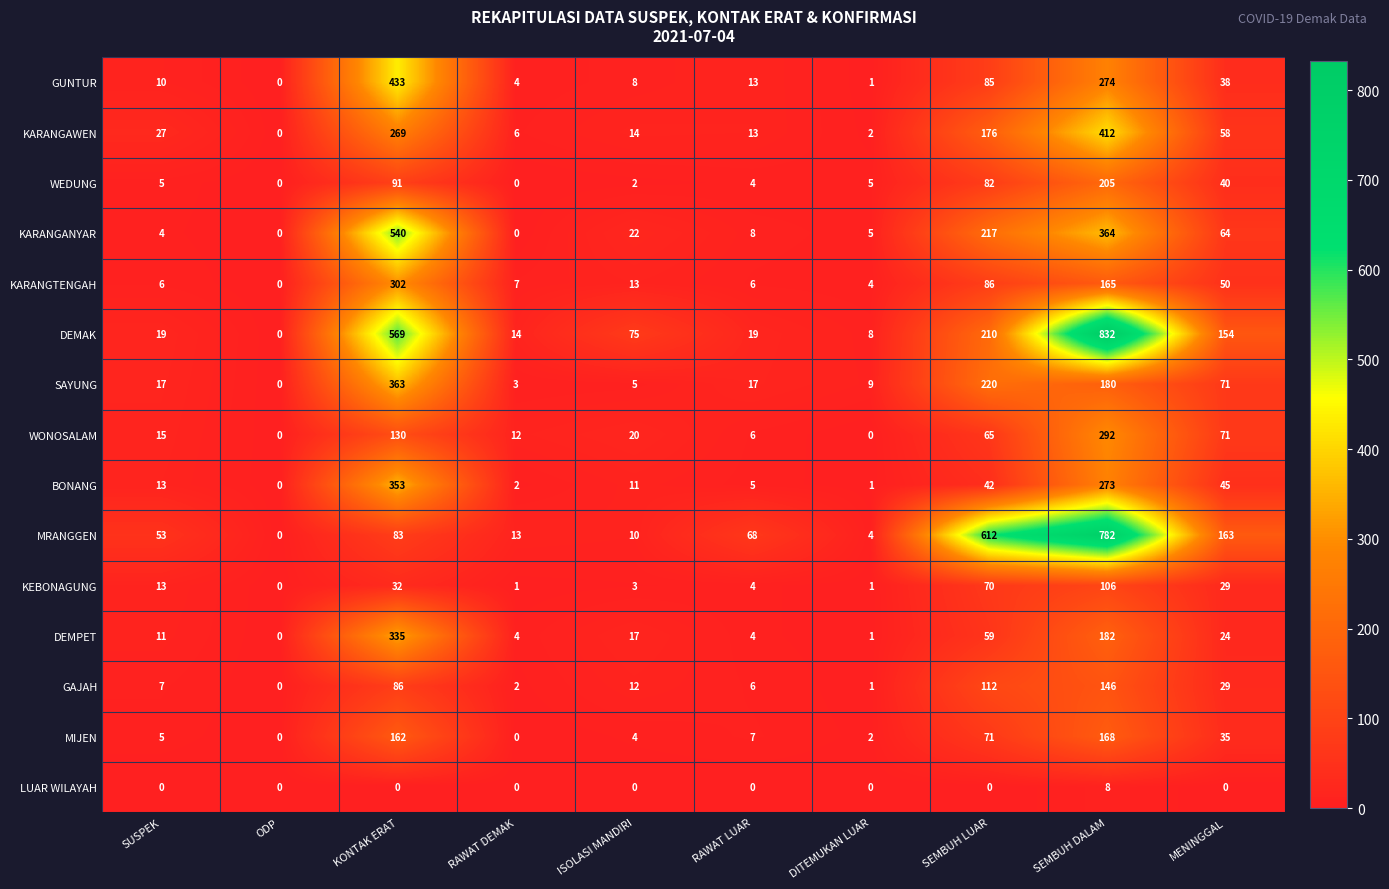

What is the difference between the second highest and minimum values in the DEMPET series?

182